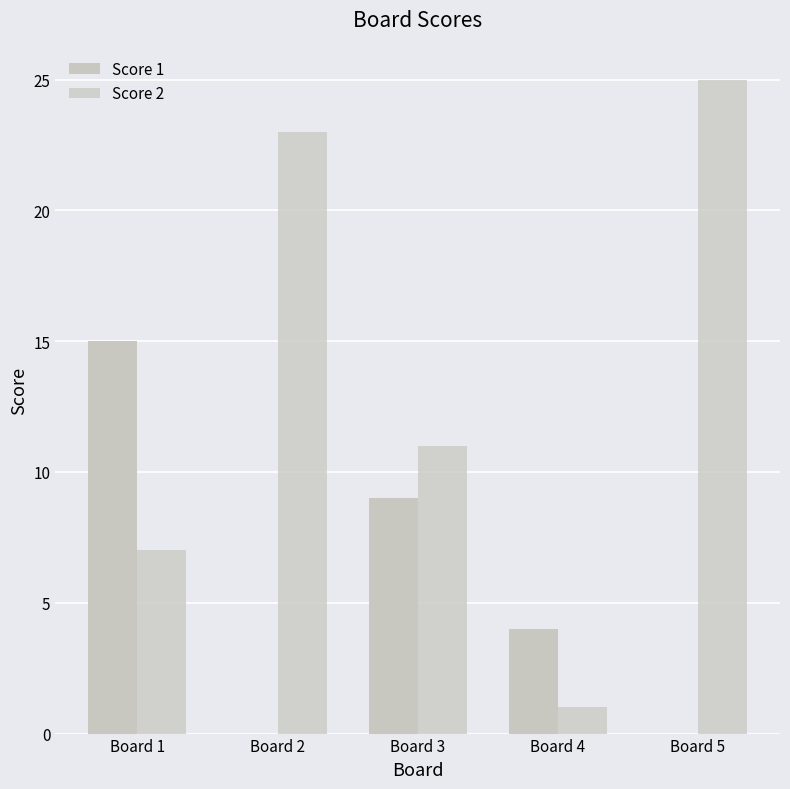

The Score 1 series shows 4 at Board 4. True or false?

True